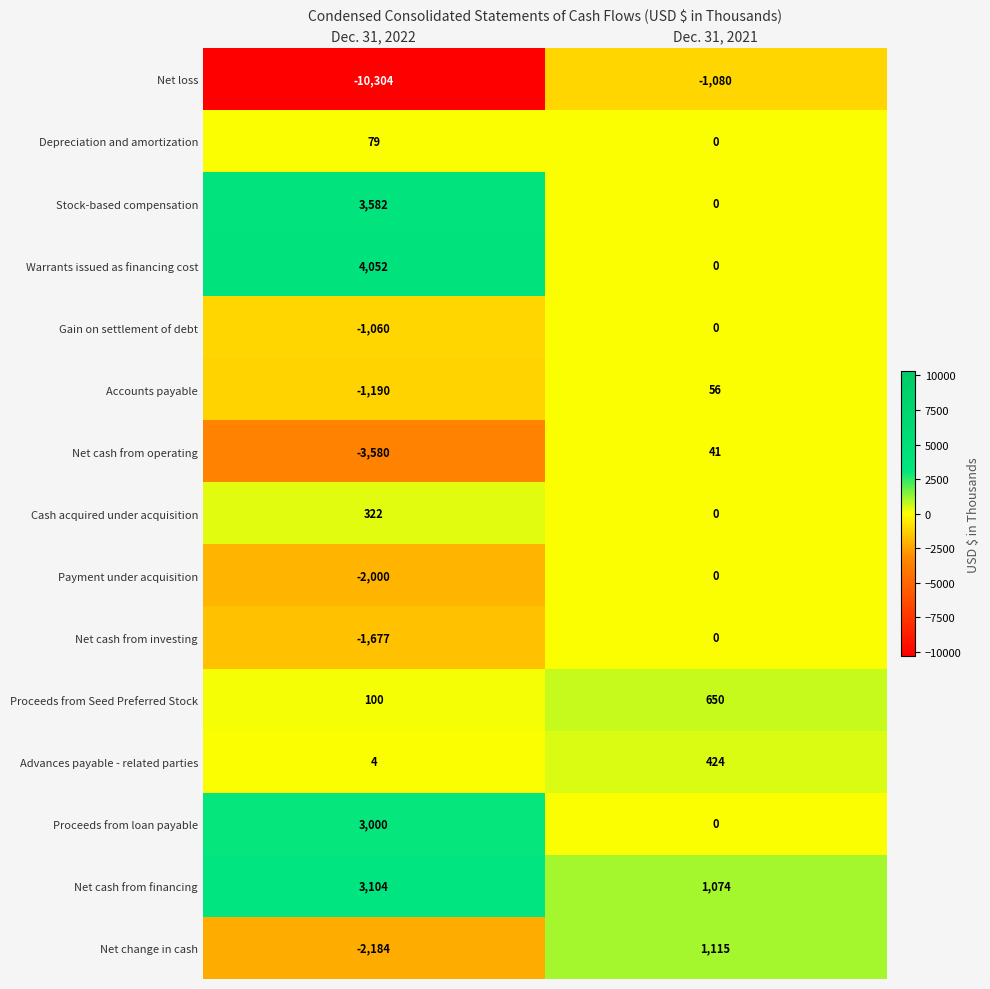

Which label corresponds to the largest value in the chart?

Dec. 31, 2022